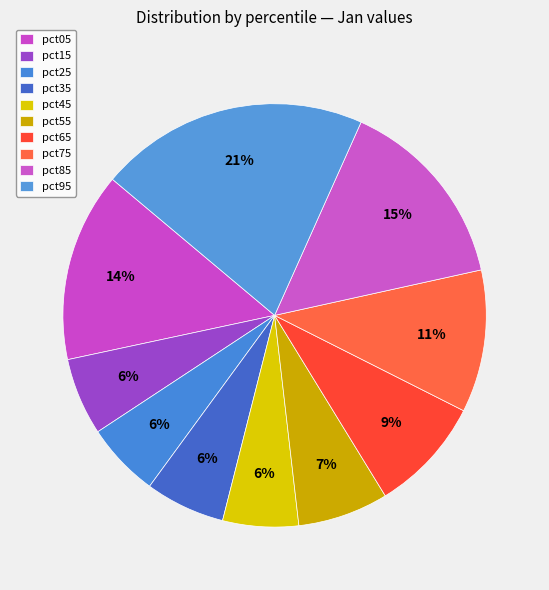

To the nearest percent, what portion does pct85 represent?

15%